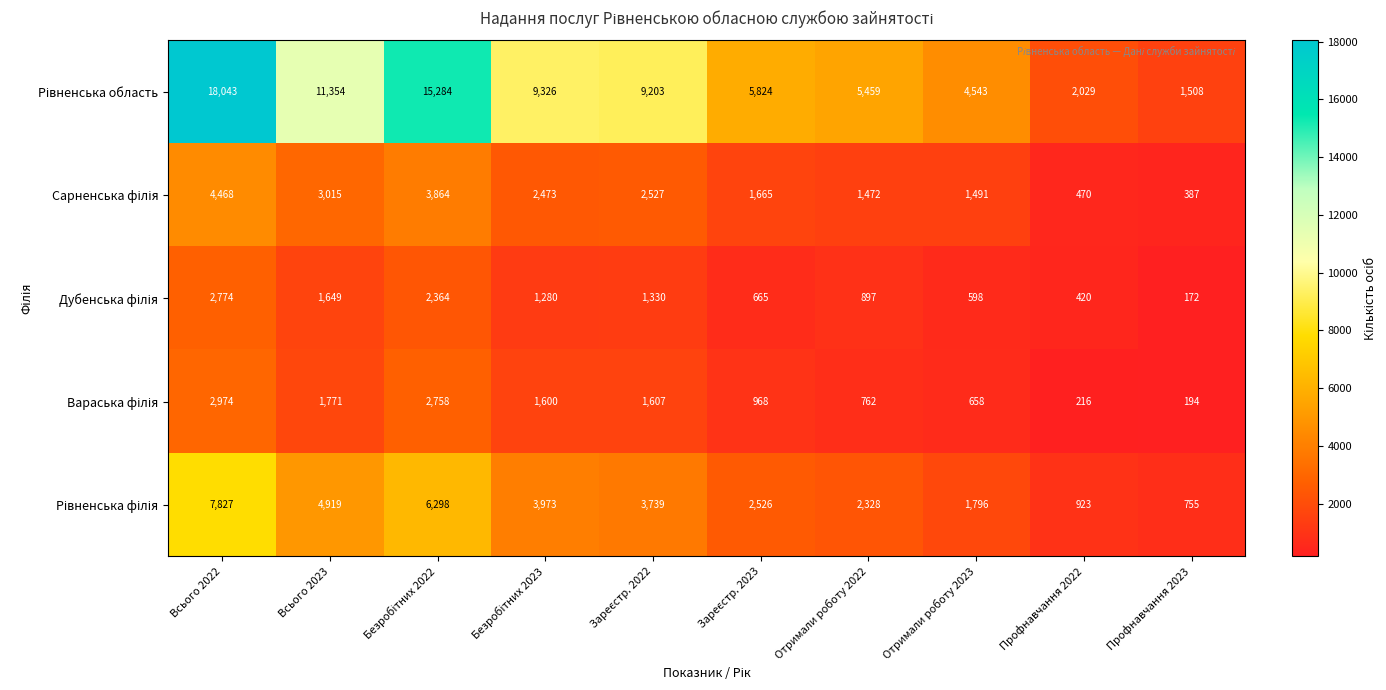

Which label corresponds to the smallest value in the chart?

Профнавчання 2023